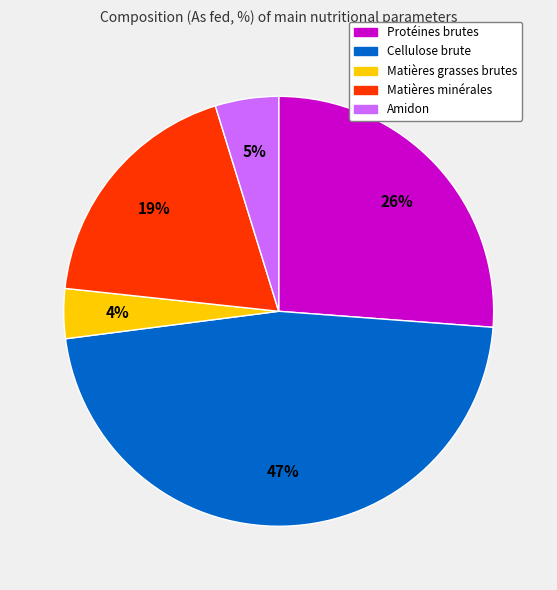

Rank the categories by value from highest to lowest.

Cellulose brute, Protéines brutes, Matières minérales, Amidon, Matières grasses brutes